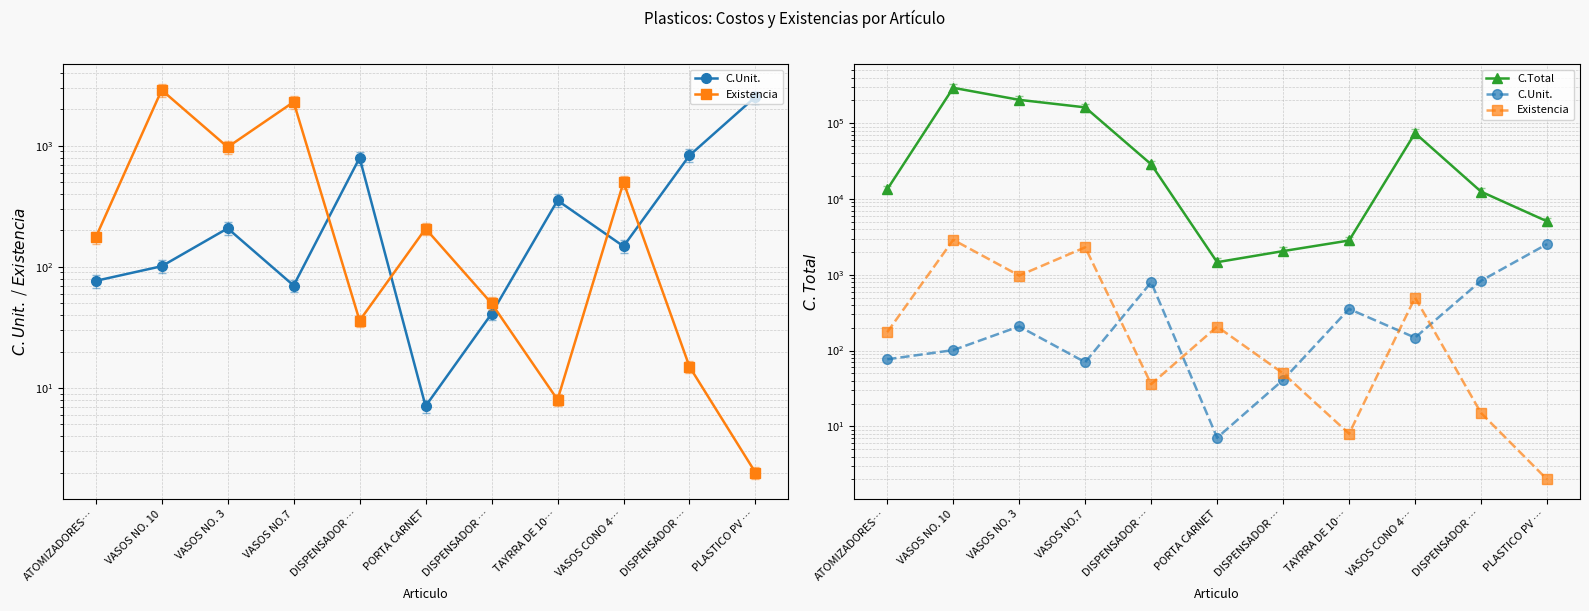

Read the Existencia value at VASOS NO.7.

2303.0